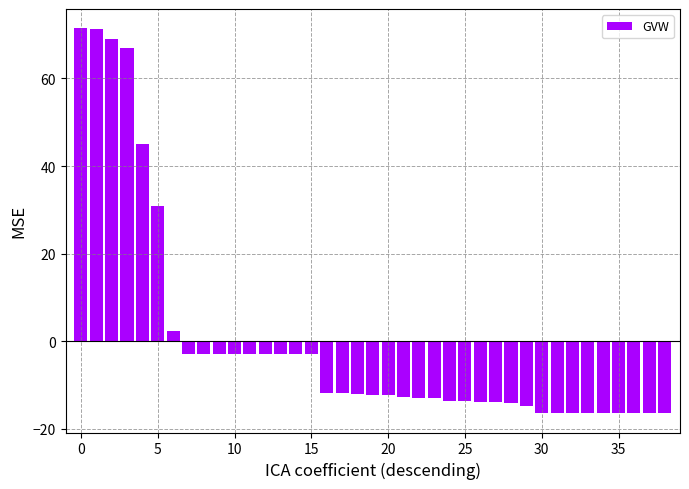

What is the value of the 16th bar from the left?

-2.9